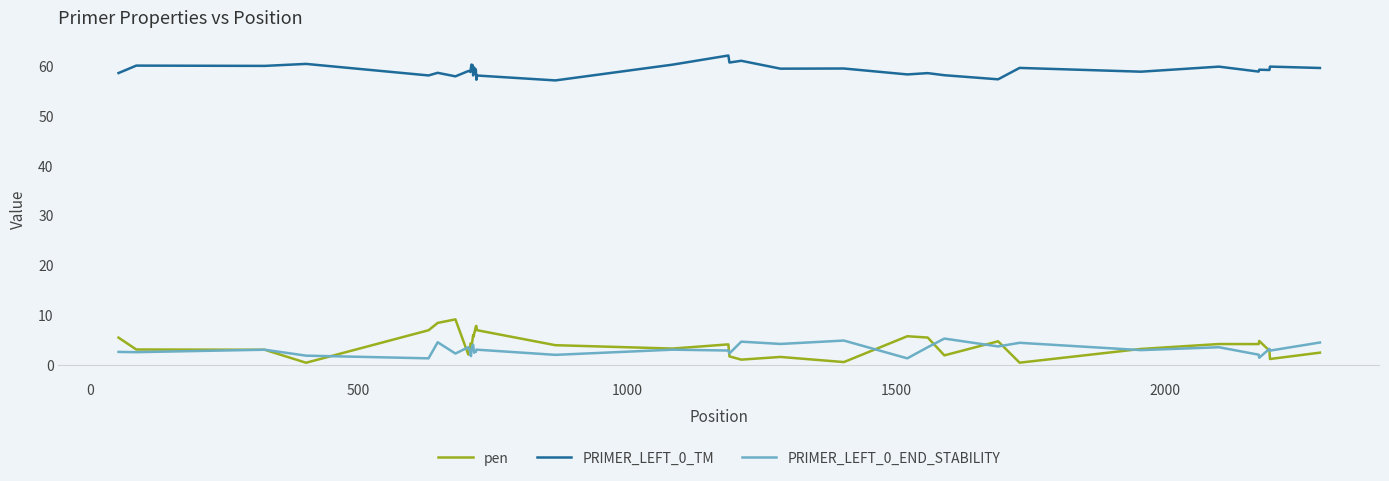

Which series has the largest total across all categories?

PRIMER_LEFT_0_TM